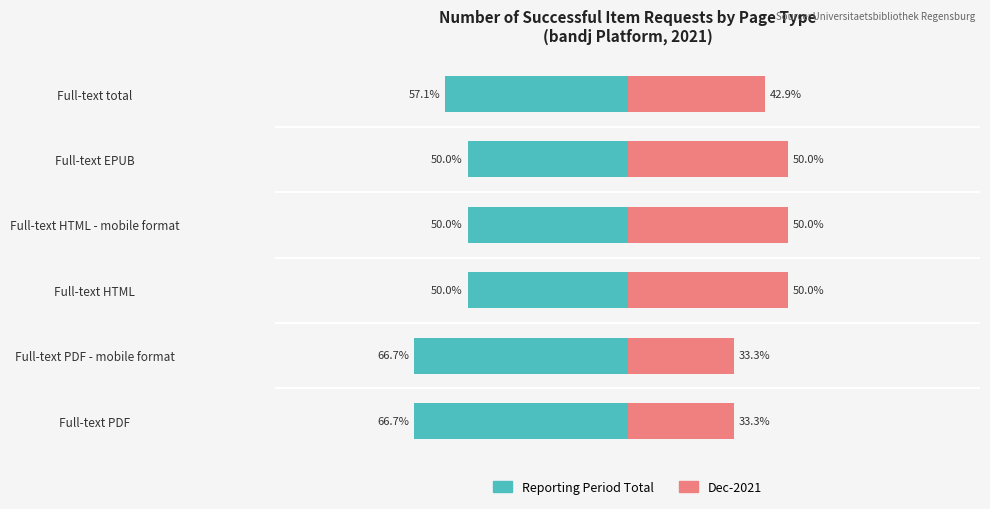

Reading left to right, list all the values displayed in this chart.

Reporting Period Total: -66.7	-66.7	-50.0	-50.0	-50.0	-57.1
Dec-2021: 33.3	33.3	50.0	50.0	50.0	42.9